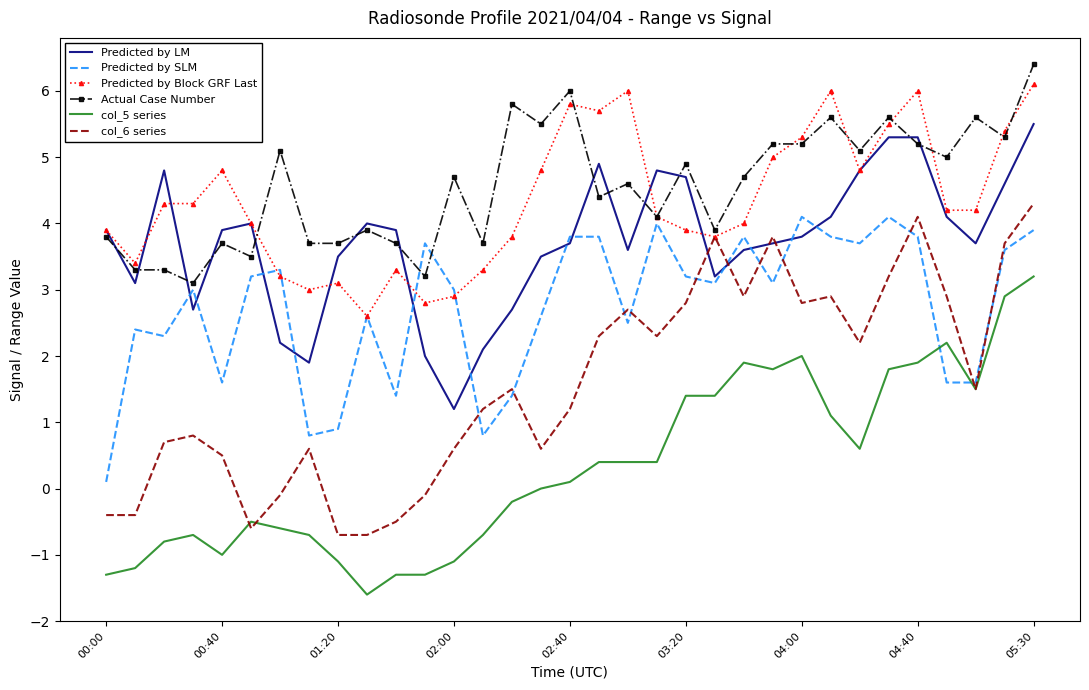

True or false: col_5 series and Predicted by Block GRF Last cross at least once.

False